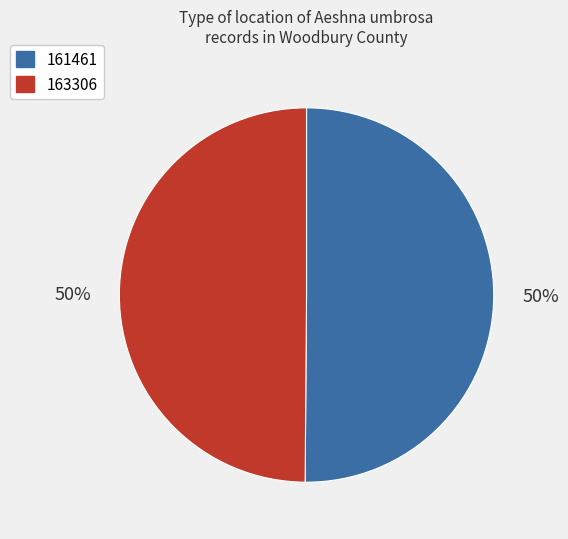

How many slices are in this pie chart?

2